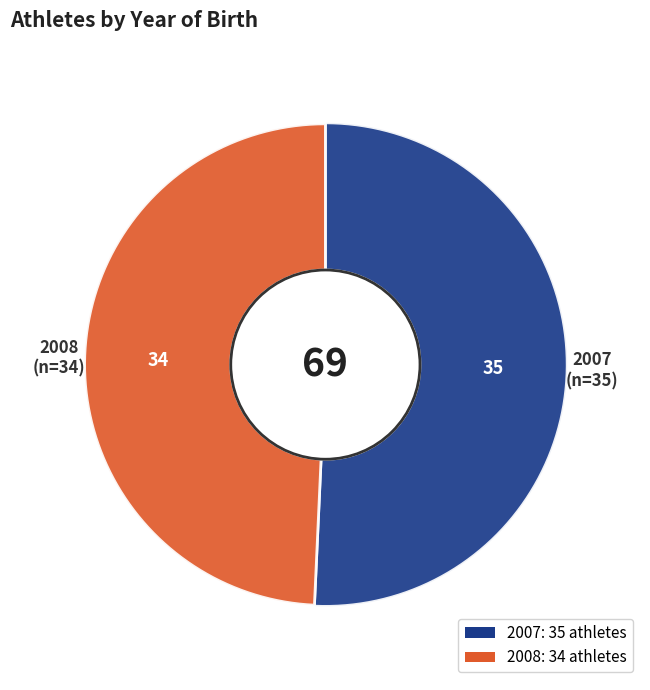

Which category accounts for the majority?

2007